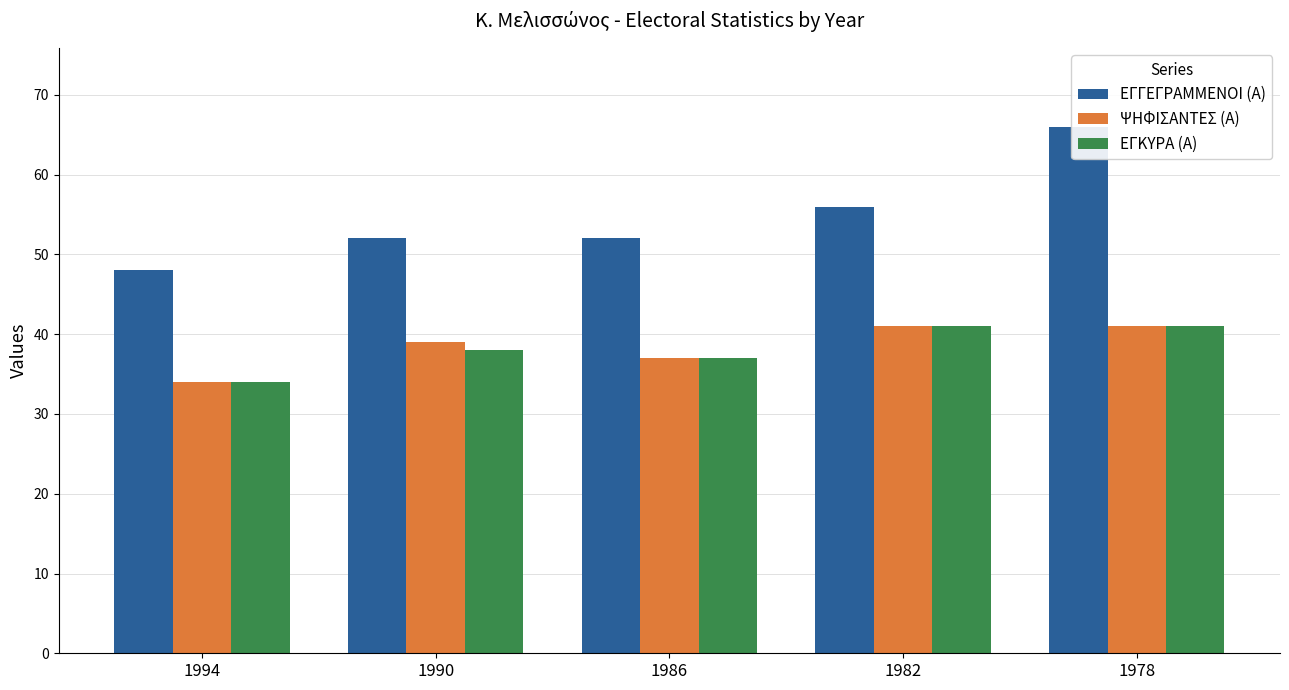

Read the ΕΓΓΕΓΡΑΜΜΕΝΟΙ (Α) value at 1982, to the nearest 10.

60